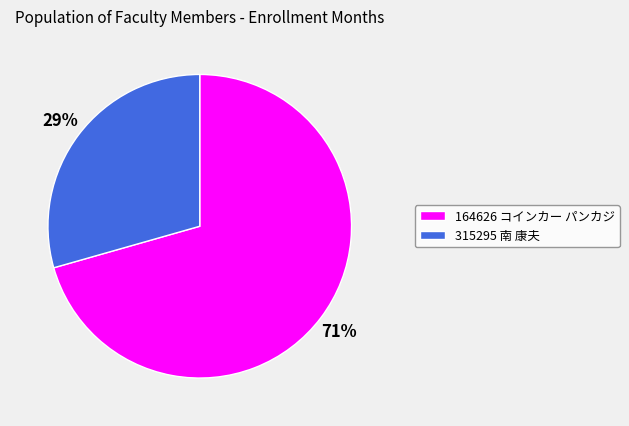

What is the largest slice in the pie chart?

164626 コインカー パンカジ